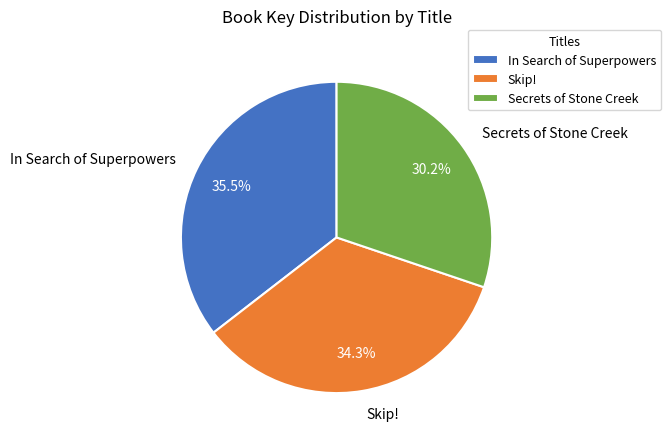

To the nearest percent, what is the average slice percentage?

33%